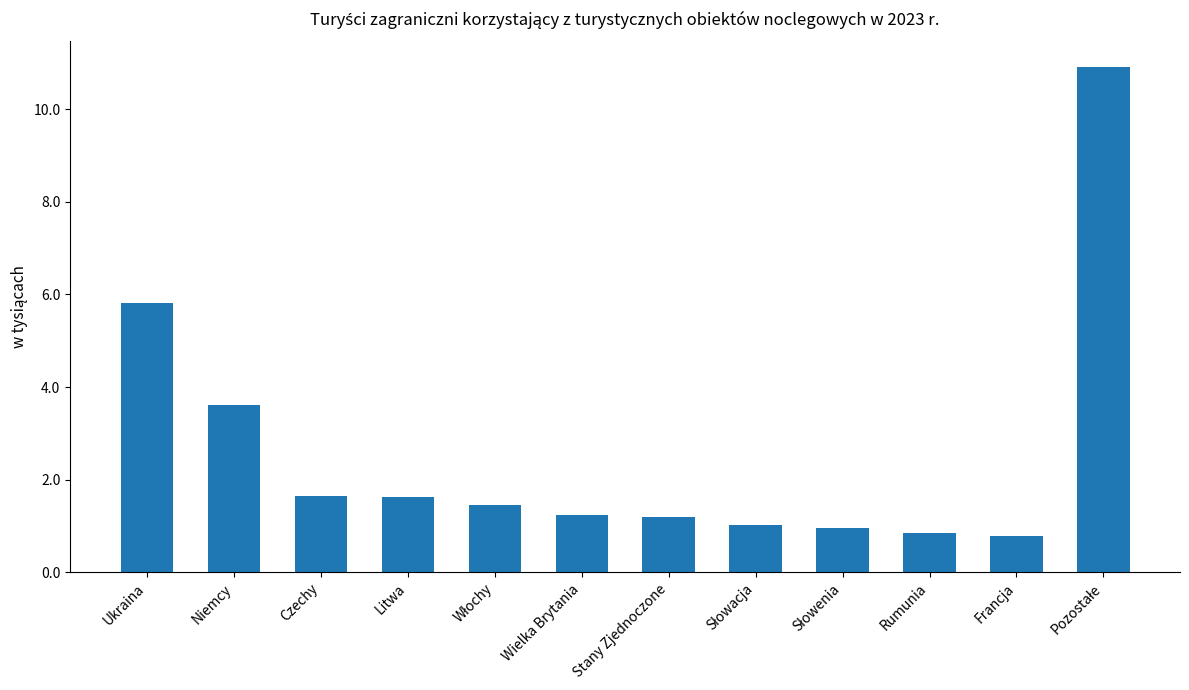

What is the change in value from Ukraina to Wielka Brytania?

-4.6